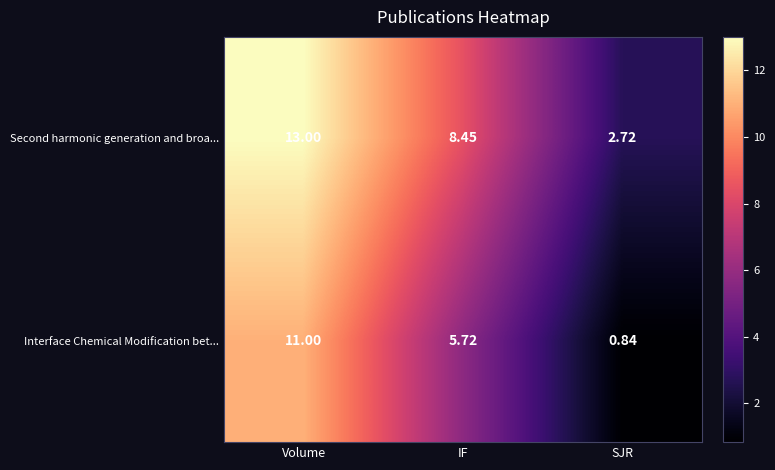

List the series in order of their overall mean, highest first.

Second harmonic generation and broa..., Interface Chemical Modification bet...